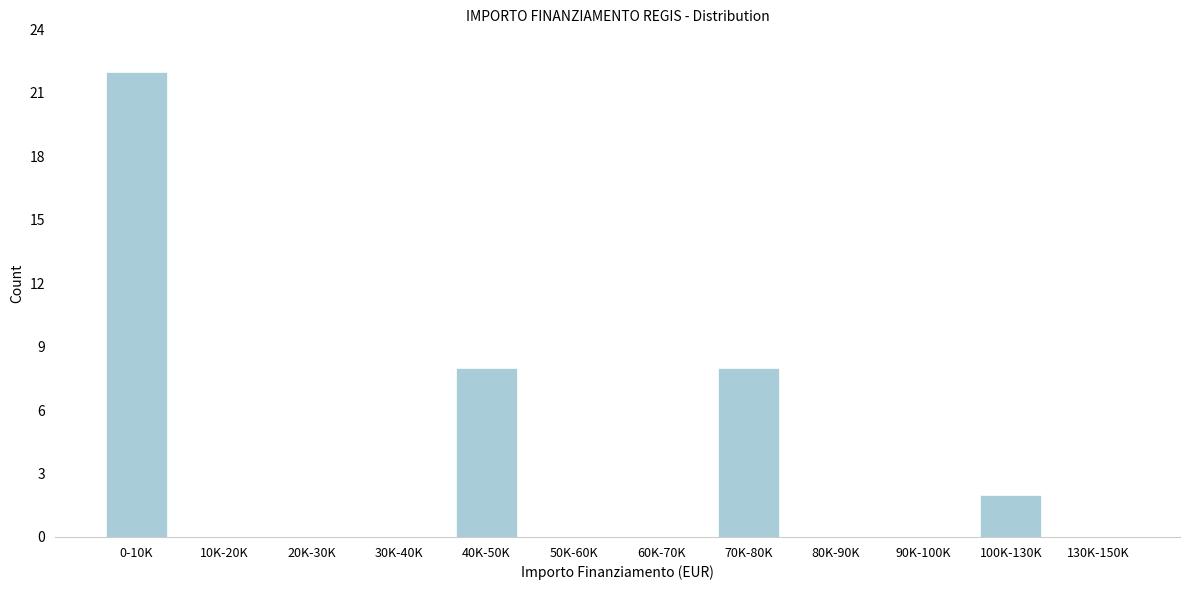

Reading left to right, what are all the values shown in this chart?

0-10K=22	10K-20K=0	20K-30K=0	30K-40K=0	40K-50K=8	50K-60K=0	60K-70K=0	70K-80K=8	80K-90K=0	90K-100K=0	100K-130K=2	130K-150K=0